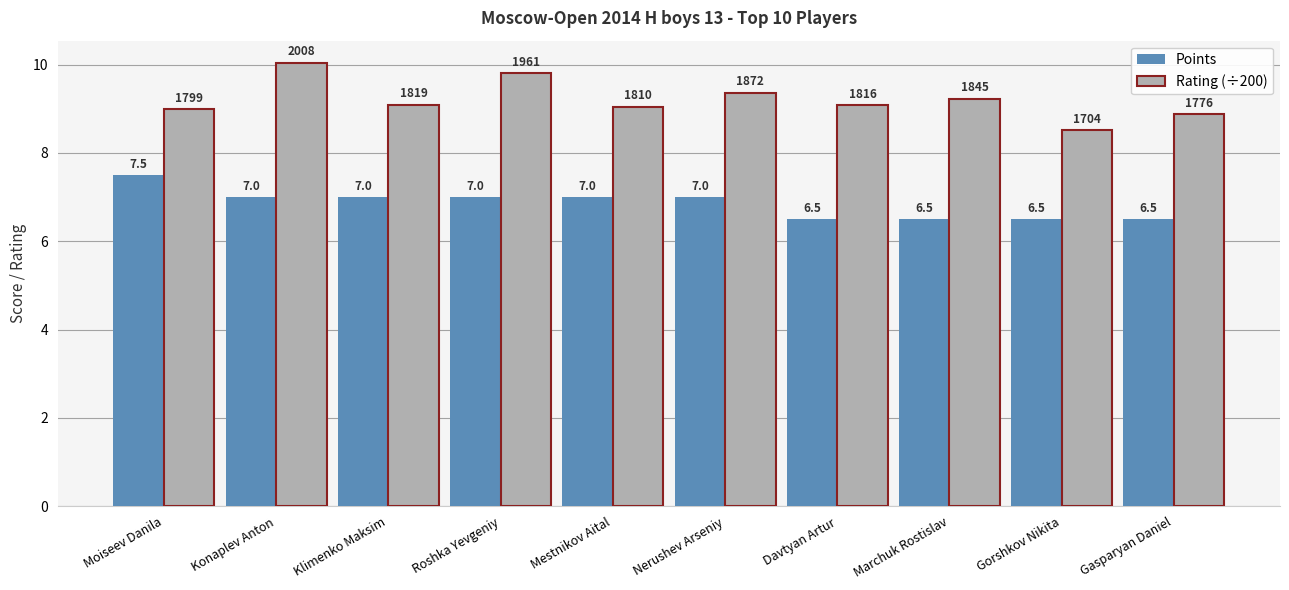

Between Roshka Yevgeniy and Nerushev Arseniy, which series saw the biggest shift?

Rating (÷200)